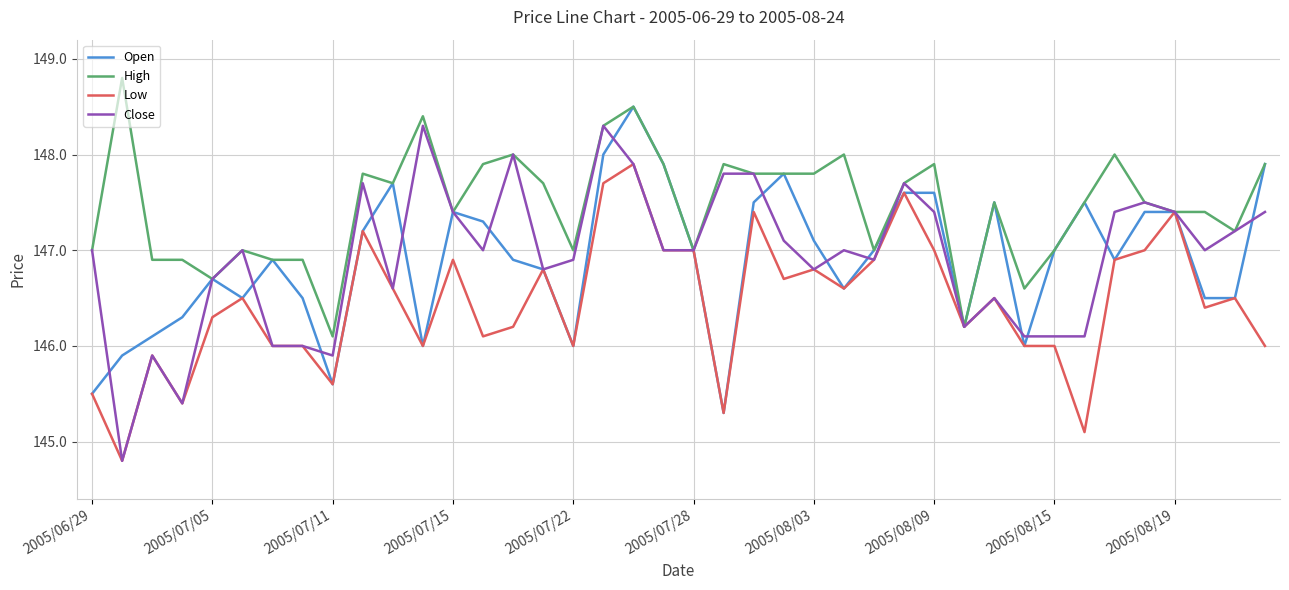

Rank the series by their maximum value, from lowest to highest.

Low, Close, Open, High